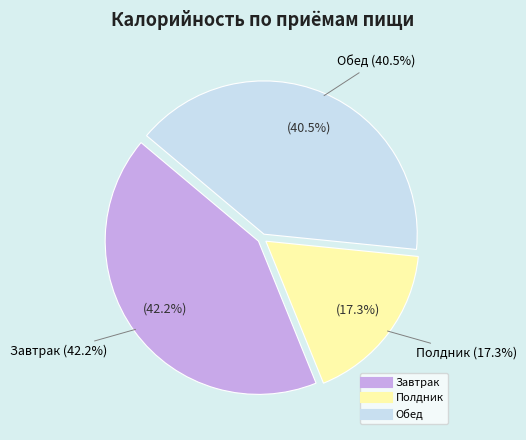

Does Завтрак account for over 50% of the chart?

No